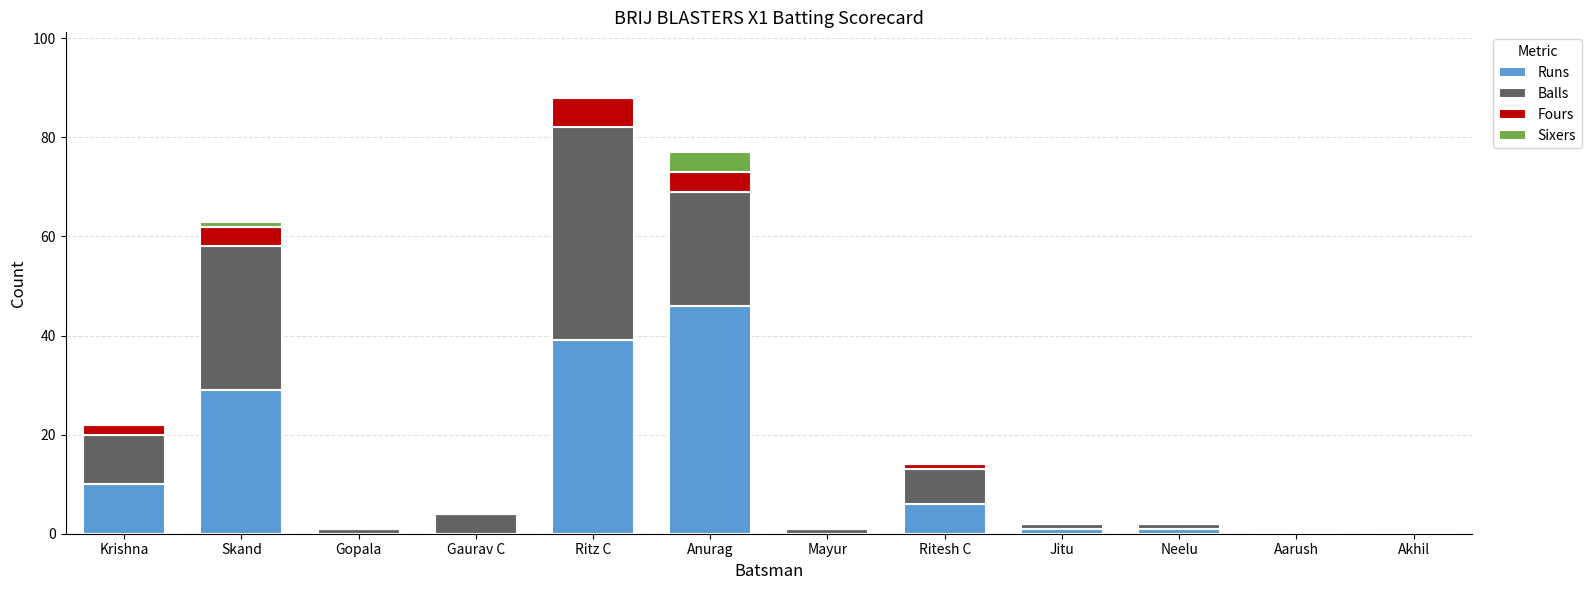

At which category is the sum across all series the highest?

Ritz C